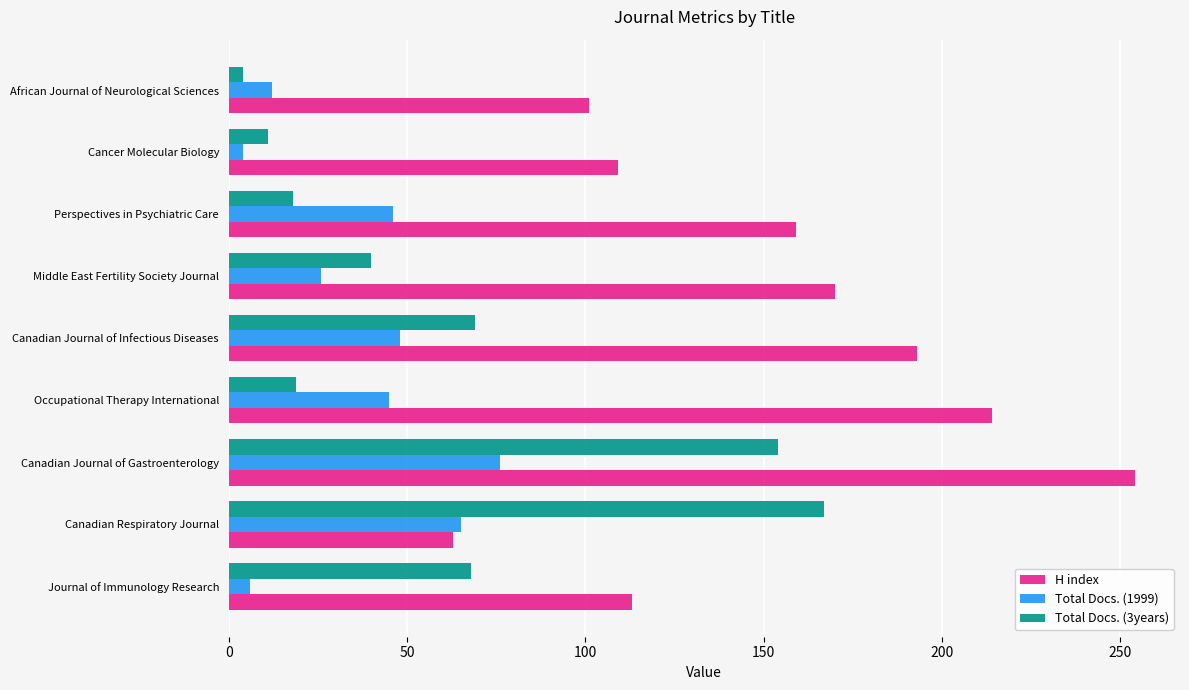

True or false: Total Docs. (1999) has a value of 31 at Perspectives in Psychiatric Care.

False